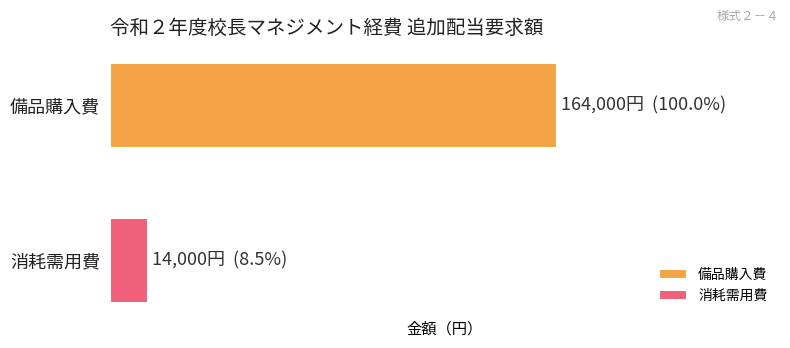

Which series has the largest range (max minus min)?

備品購入費